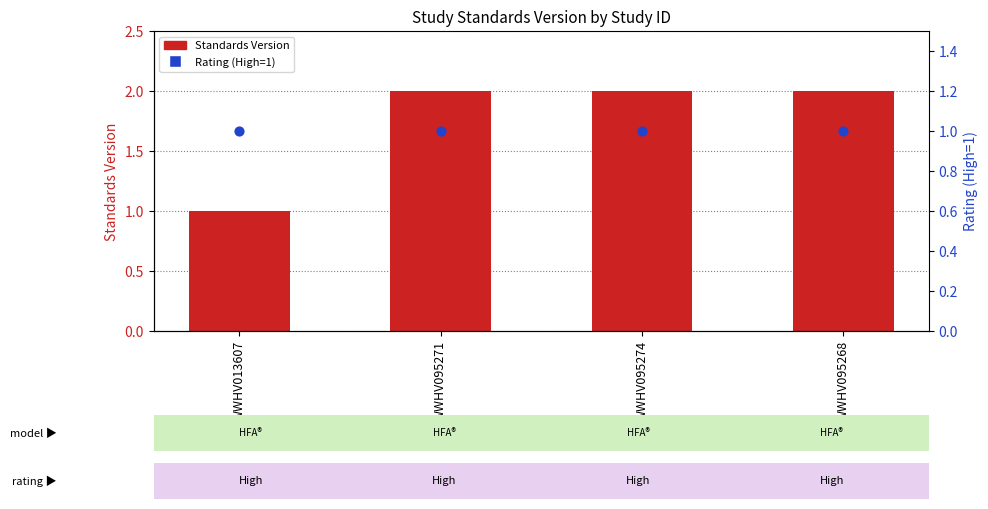

Which series has the largest total across all categories?

Standards Version